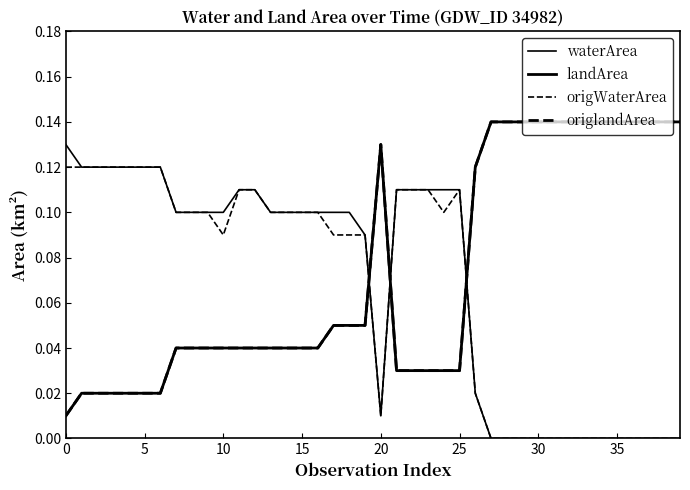

Does the chart display data point markers on the line(s)?

No